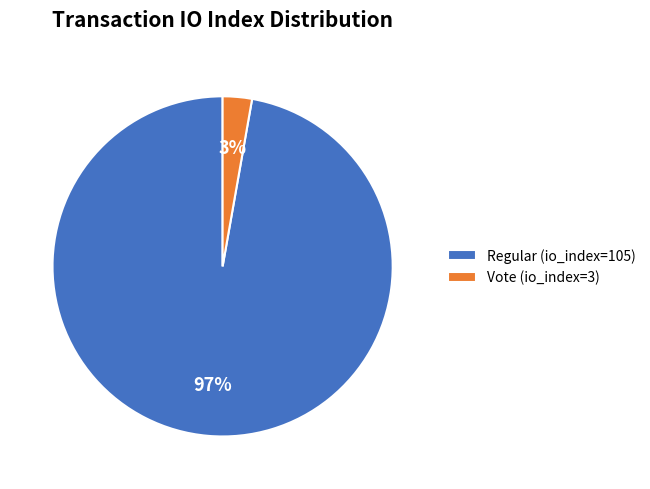

To the nearest percent, what is the average slice percentage?

50%